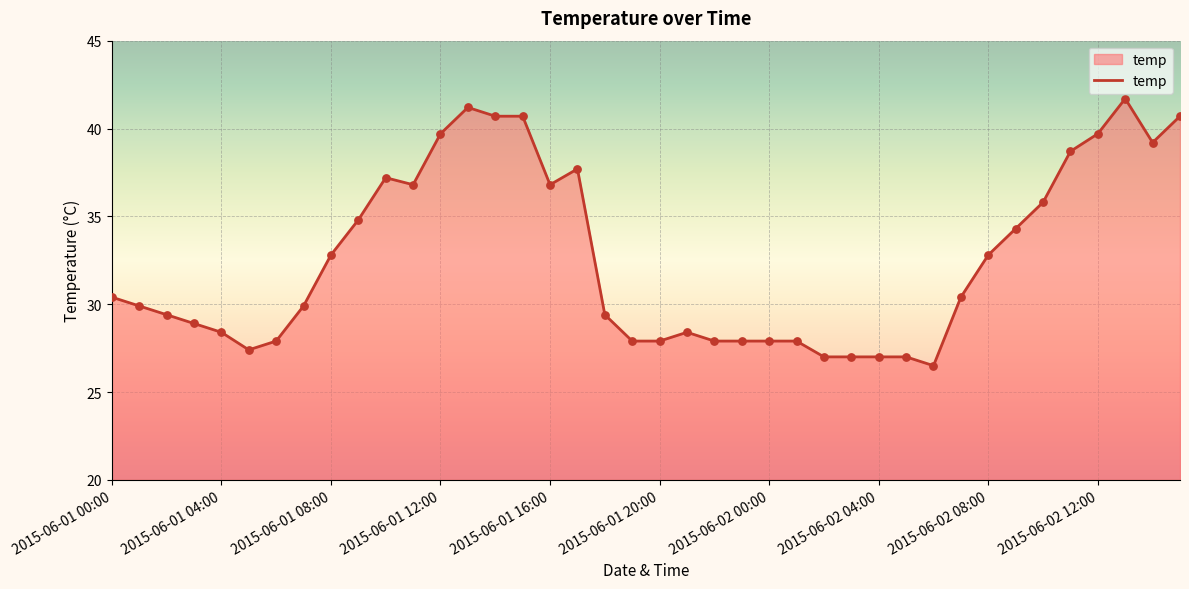

What is the greatest value displayed?

41.7